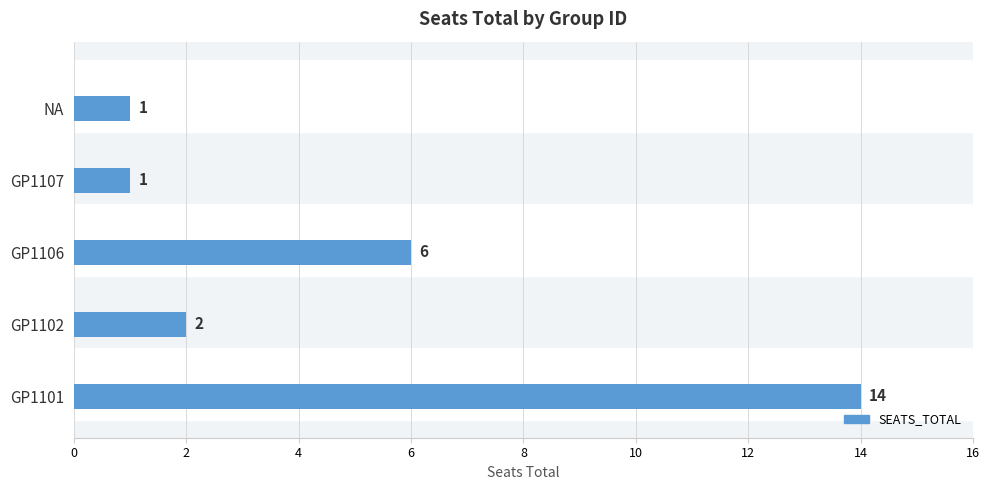

At which label is the value closest to 7?

GP1106